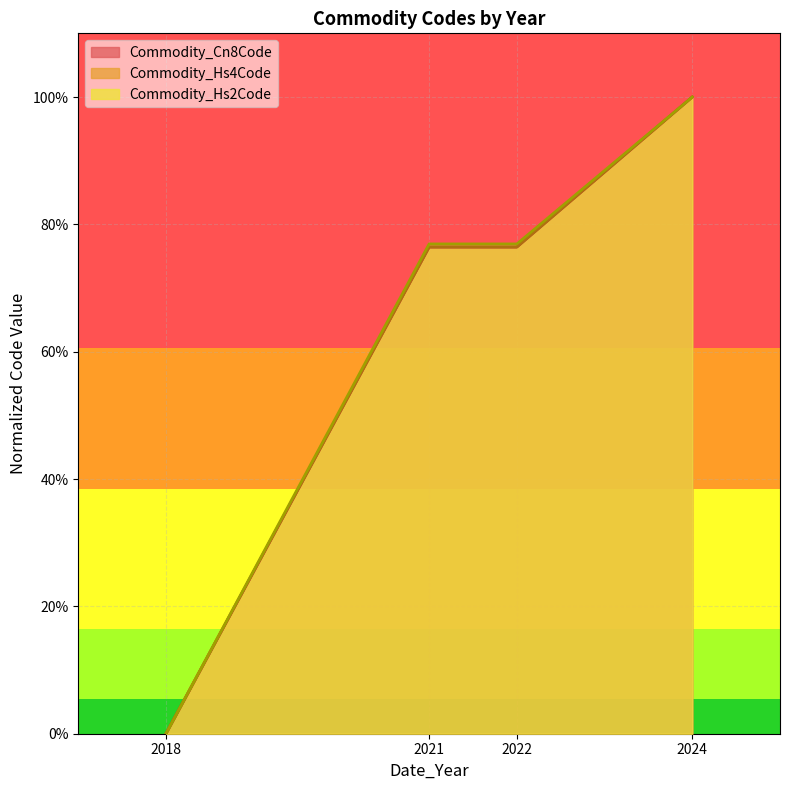

What is the value of the Commodity_Cn8Code point at the 2nd from the left?

76.4